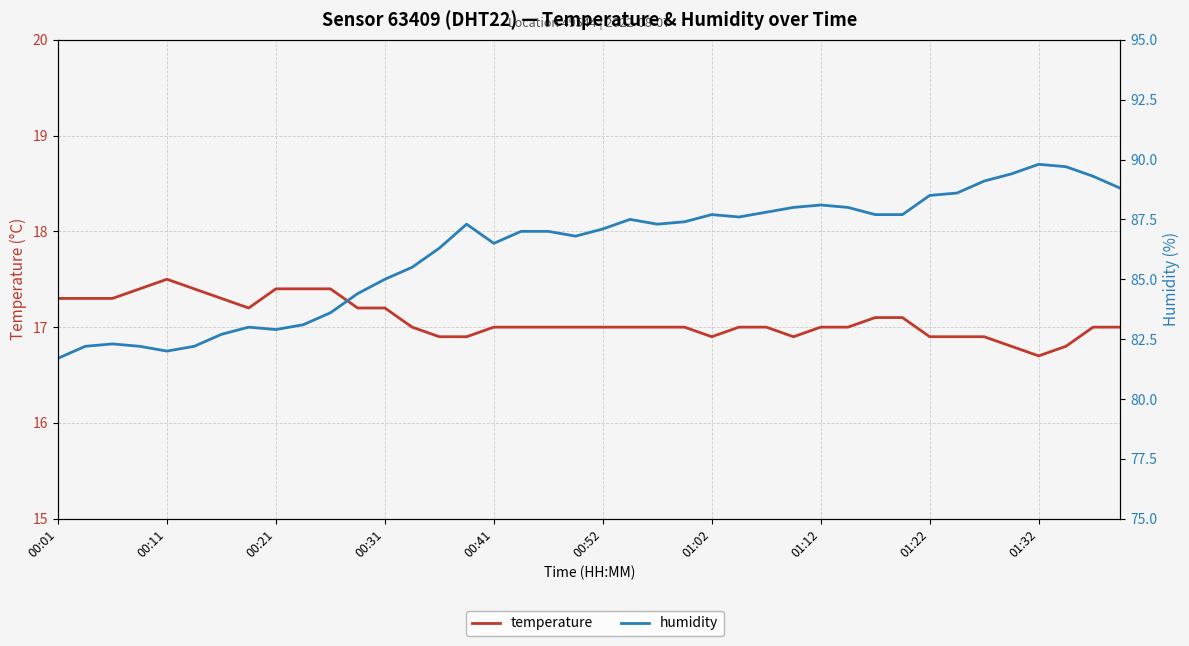

What is the difference between the maximum and minimum values in the humidity series?

8.1